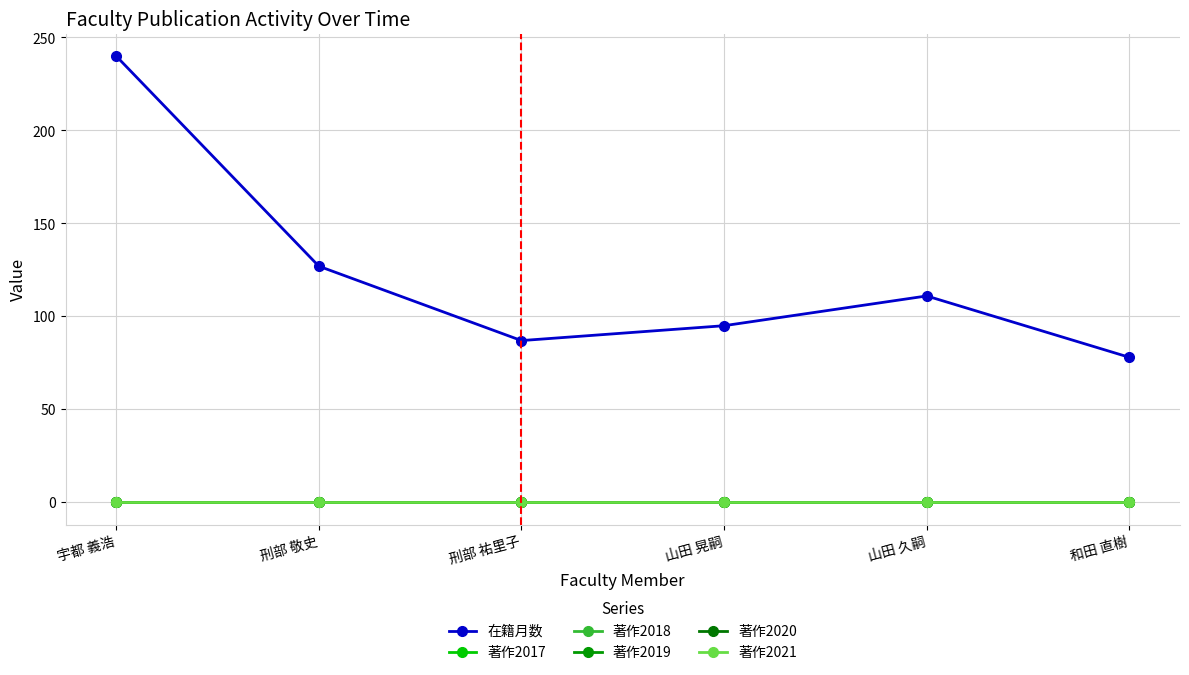

What is the label of the 4th point from the right?

刑部 祐里子